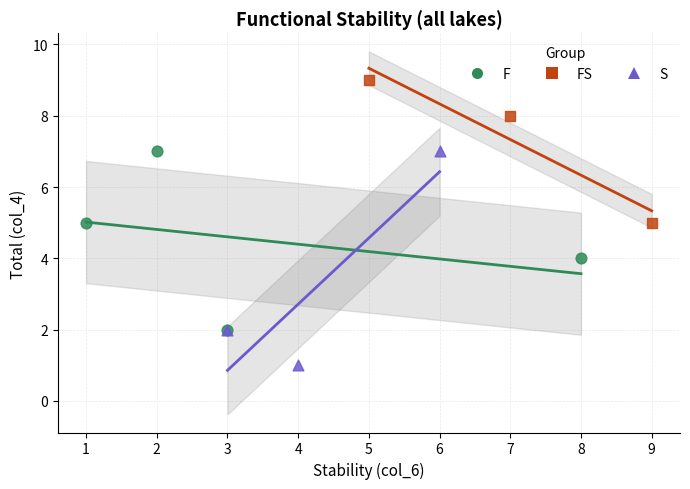

Which series contains the lowest Y value?

S